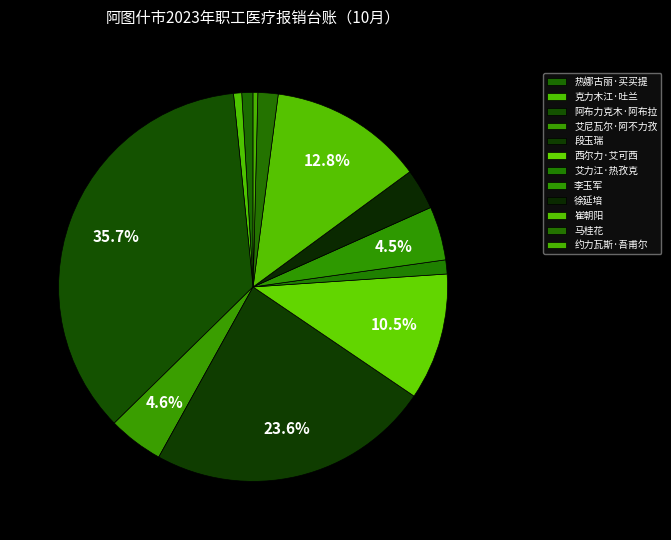

Count the number of slices in the pie.

12